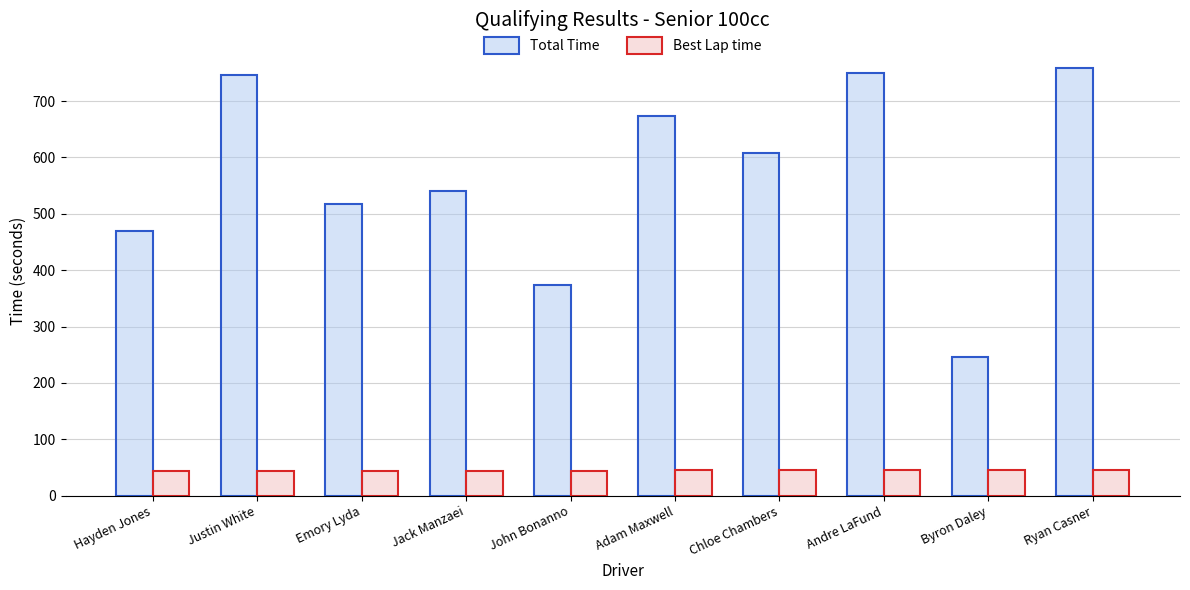

True or false: Best Lap time has a value of 44.9 at Andre LaFund.

True